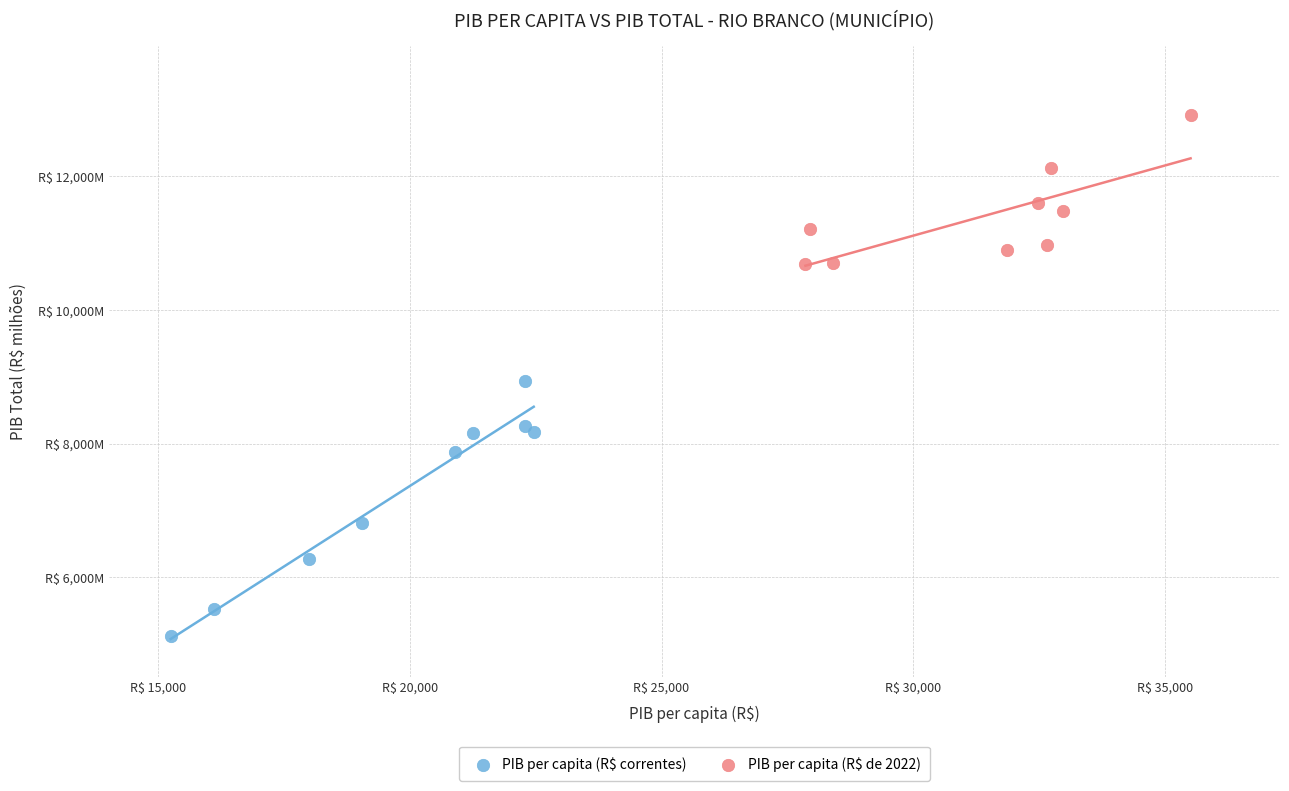

What are all the series names shown in the legend?

PIB per capita (R$ correntes), PIB per capita (R$ de 2022)